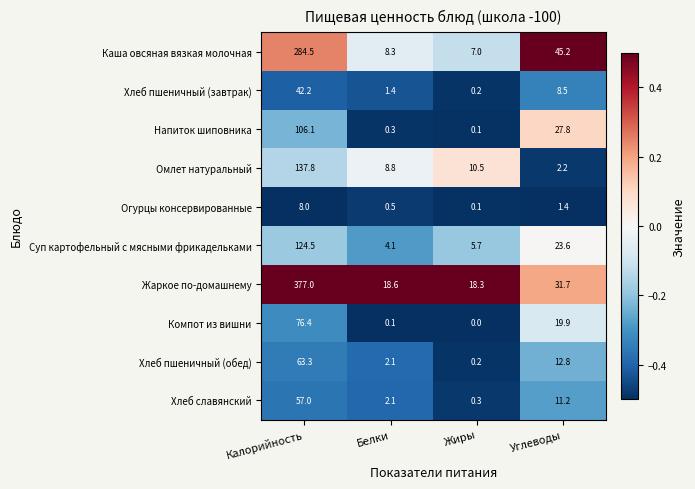

List the labels in order of Компот из вишни value, smallest first.

Жиры, Белки, Углеводы, Калорийность